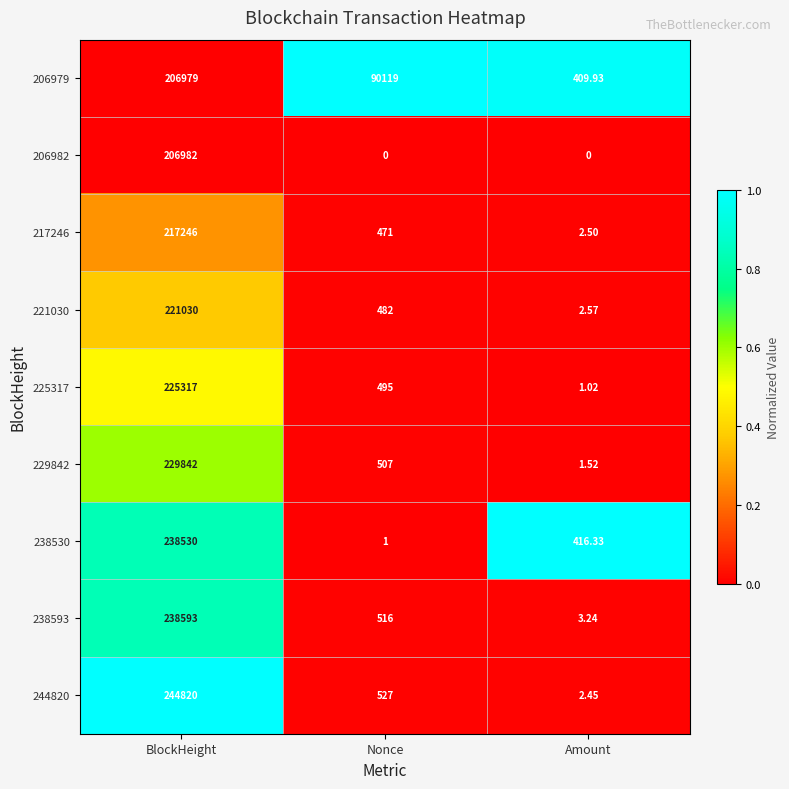

How many data points does each series have?

3